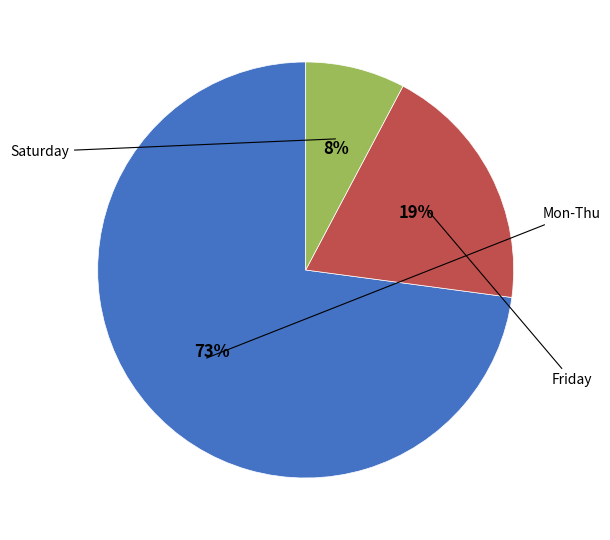

To the nearest percent, what is the average slice percentage?

33%